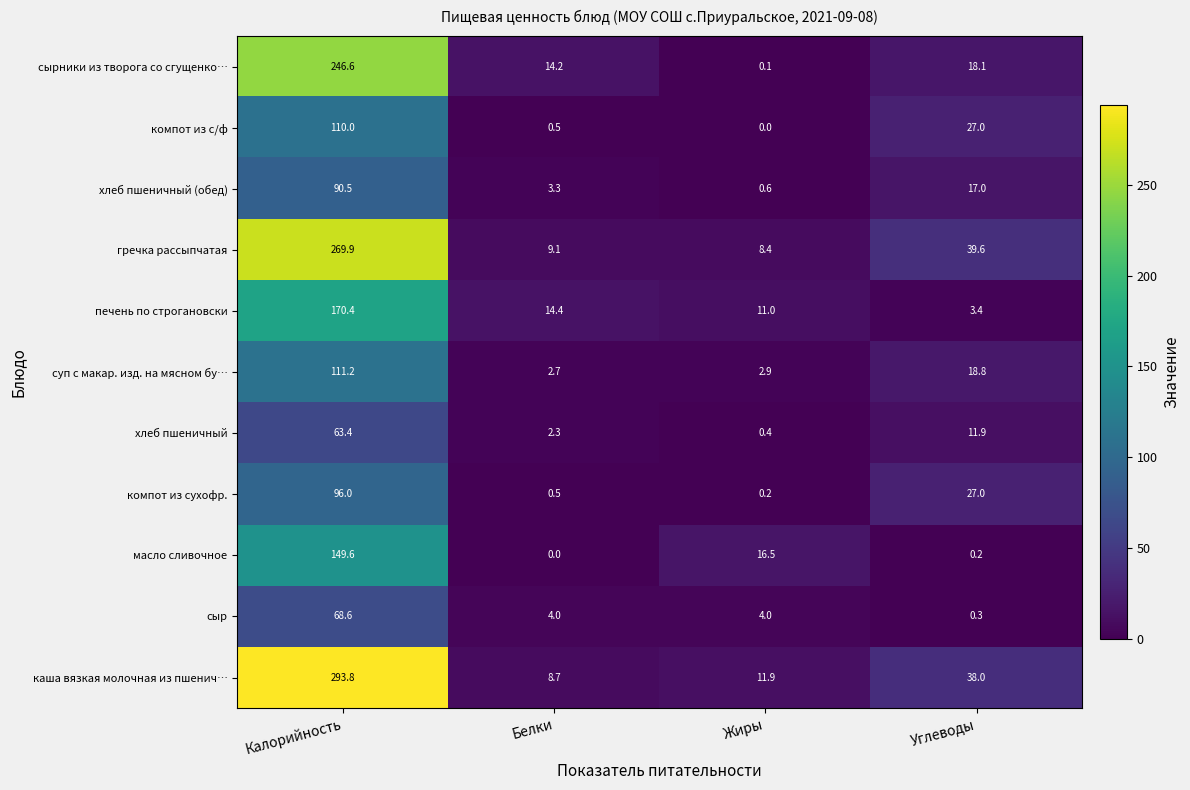

True or false: масло сливочное has a value of 0.0 at Белки.

True